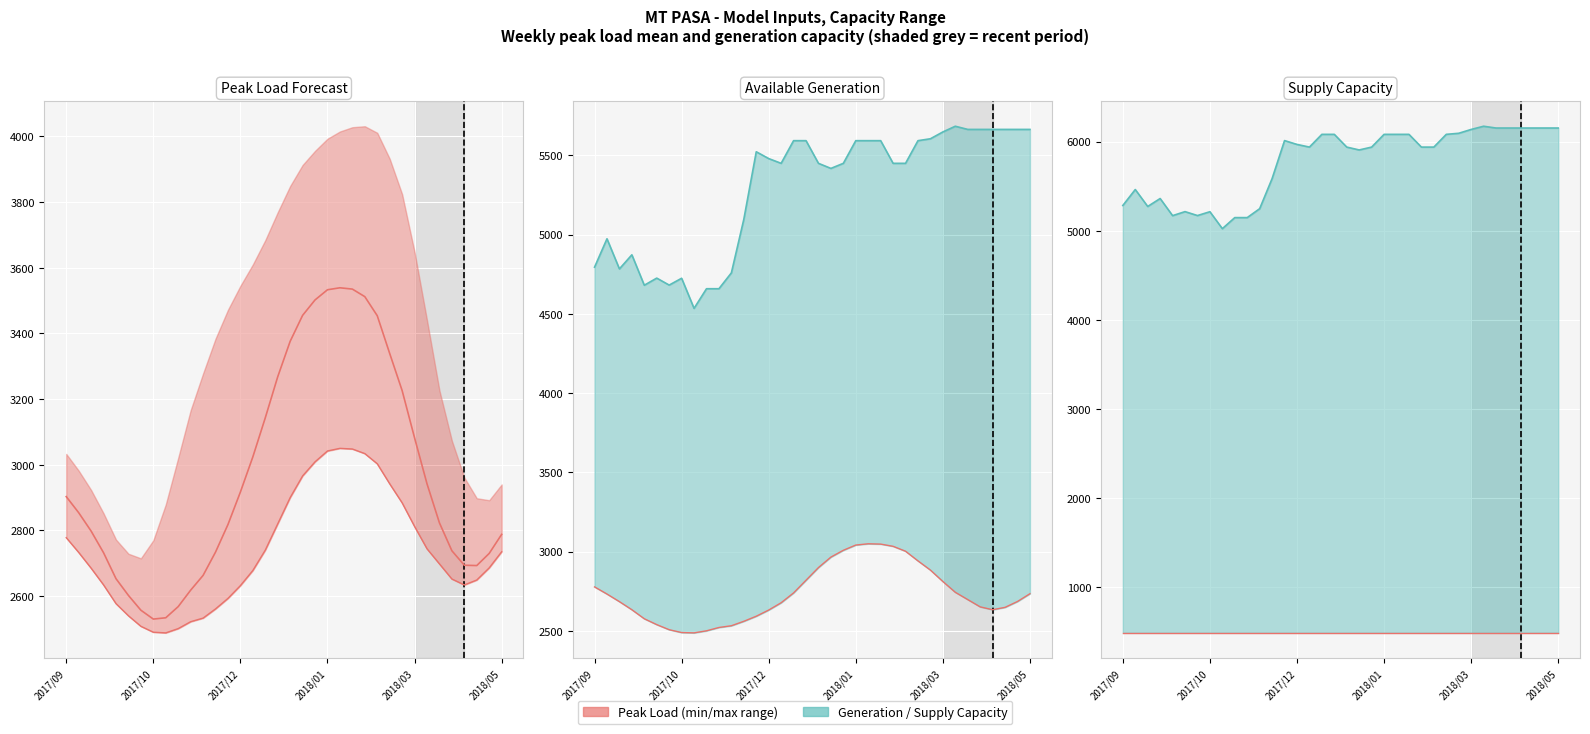

What is the sum of all AVAILABLE SUPPLY CAPACITY values?

207703